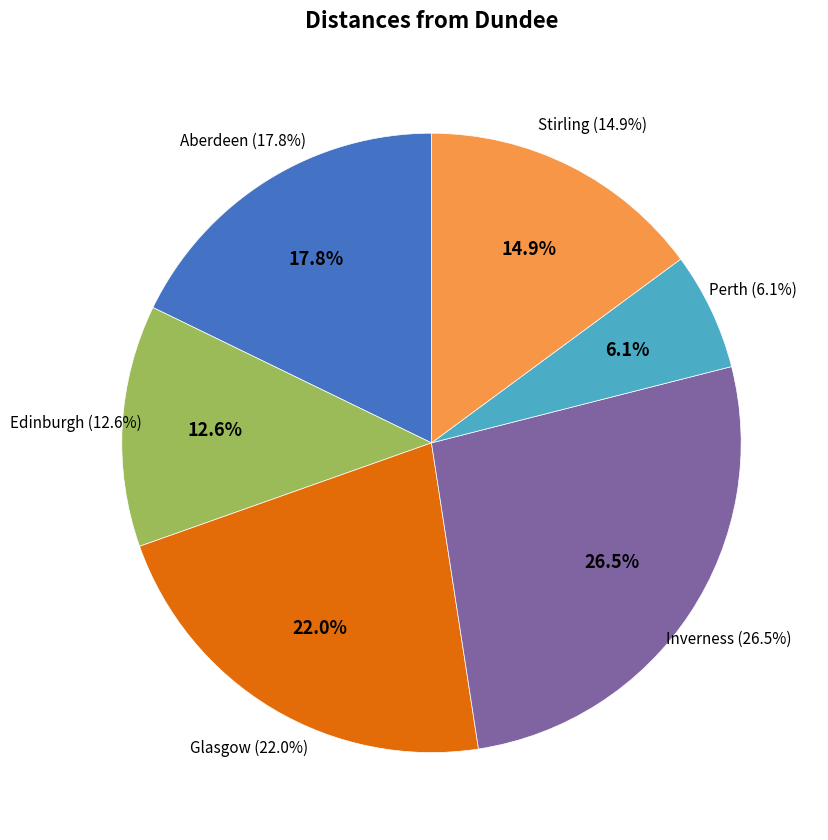

Count the number of slices in the pie.

7